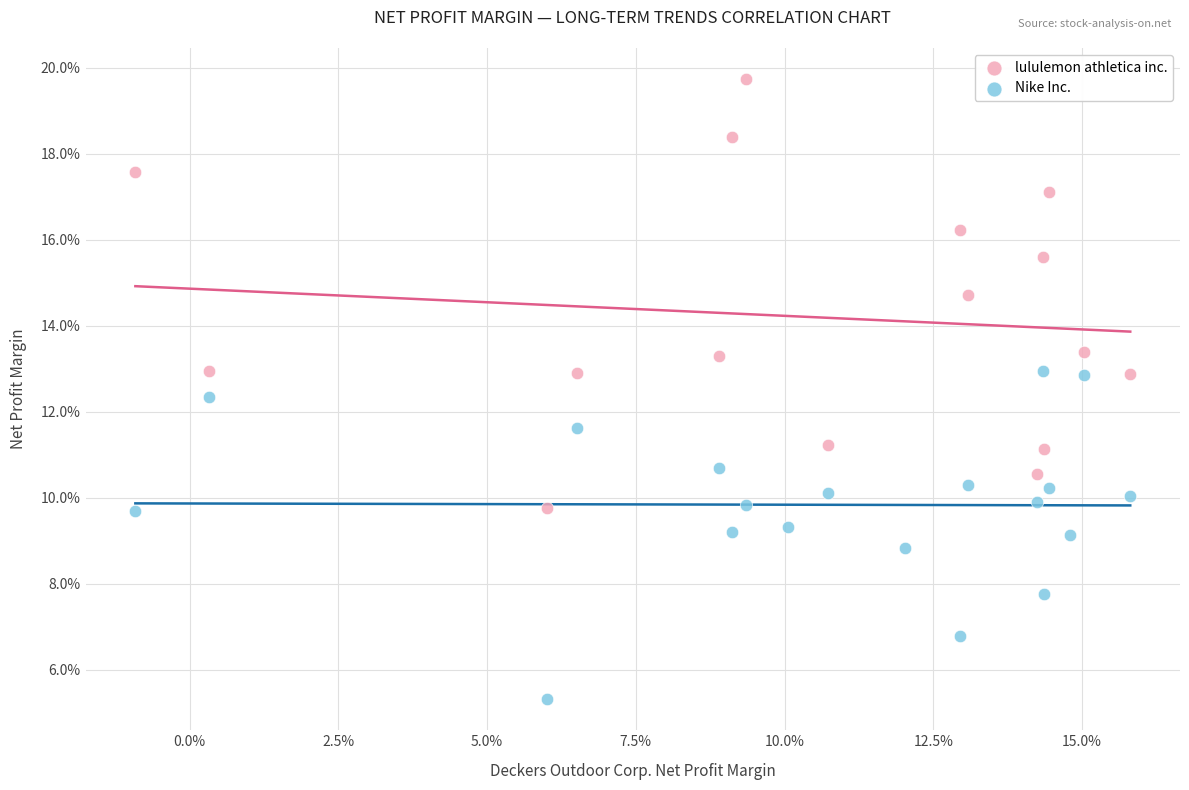

Which series contains the lowest Y value?

Nike Inc.